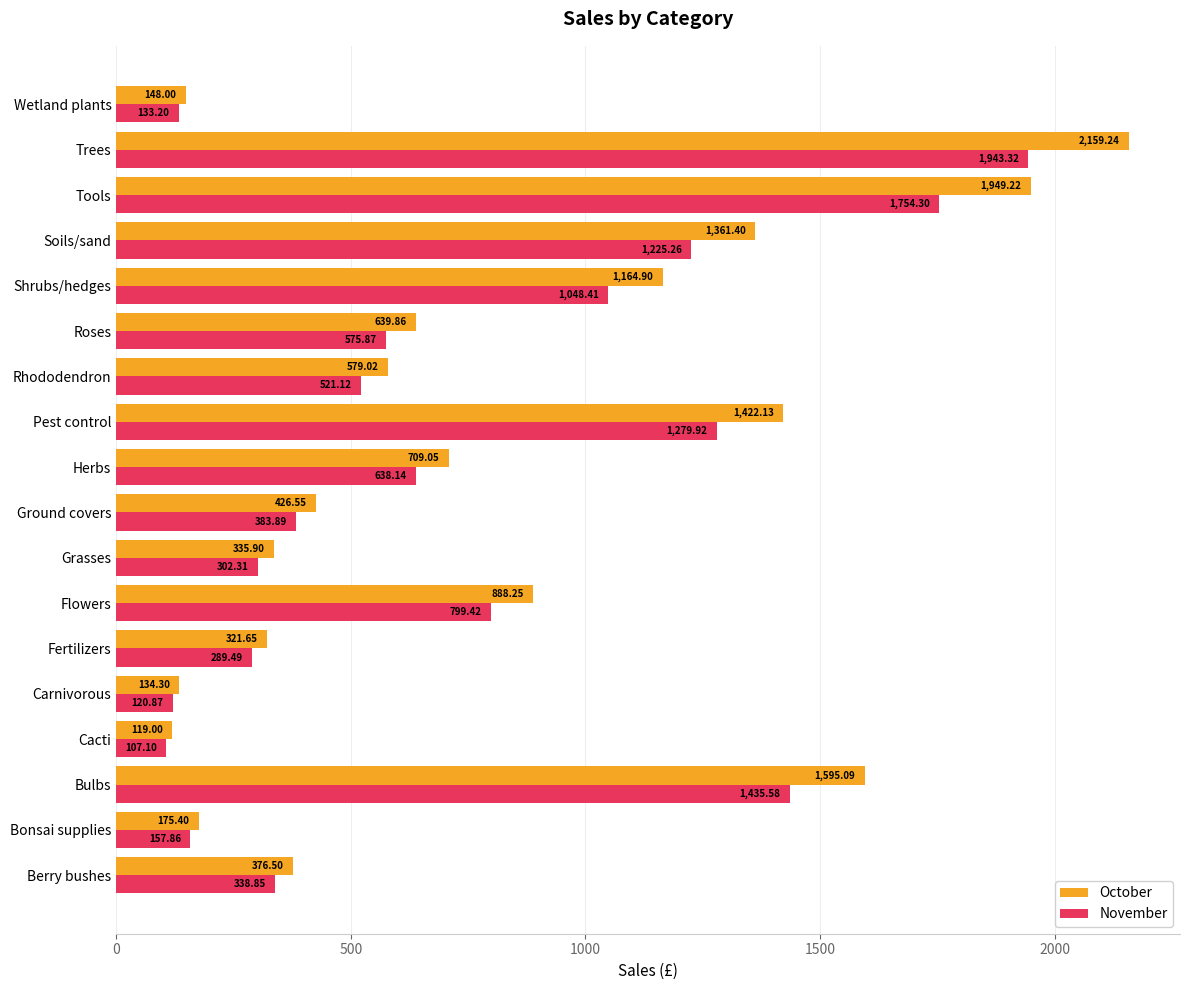

Is the value of November at Bulbs greater than the value of October at Ground covers?

Yes